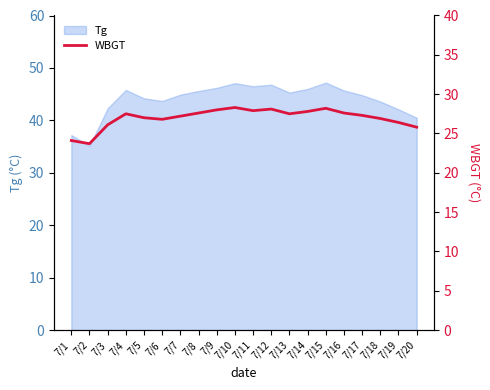

Reading left to right, what are all the values shown in this chart?

24.1	23.7	26.1	27.5	27.0	26.8	27.2	27.6	28.0	28.3	27.9	28.1	27.5	27.8	28.2	27.6	27.3	26.9	26.4	25.8